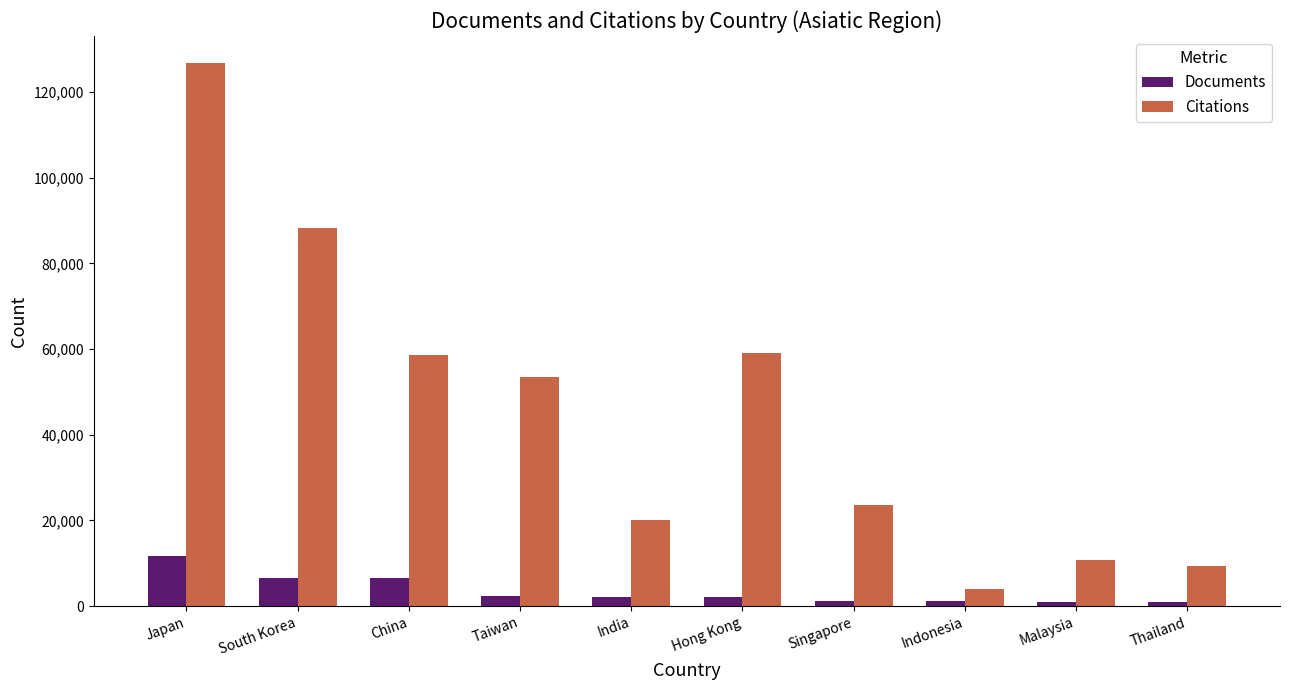

At Malaysia, list the series in order from largest to smallest.

Citations, Documents